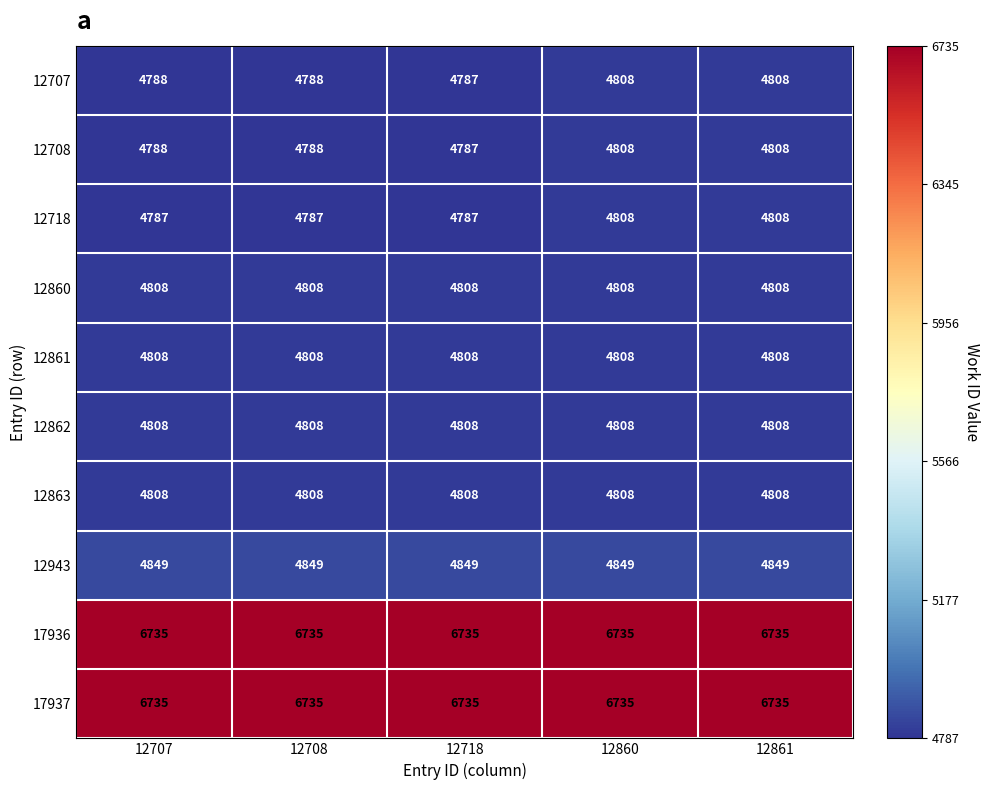

Read the 12707 value at 12860.

4808